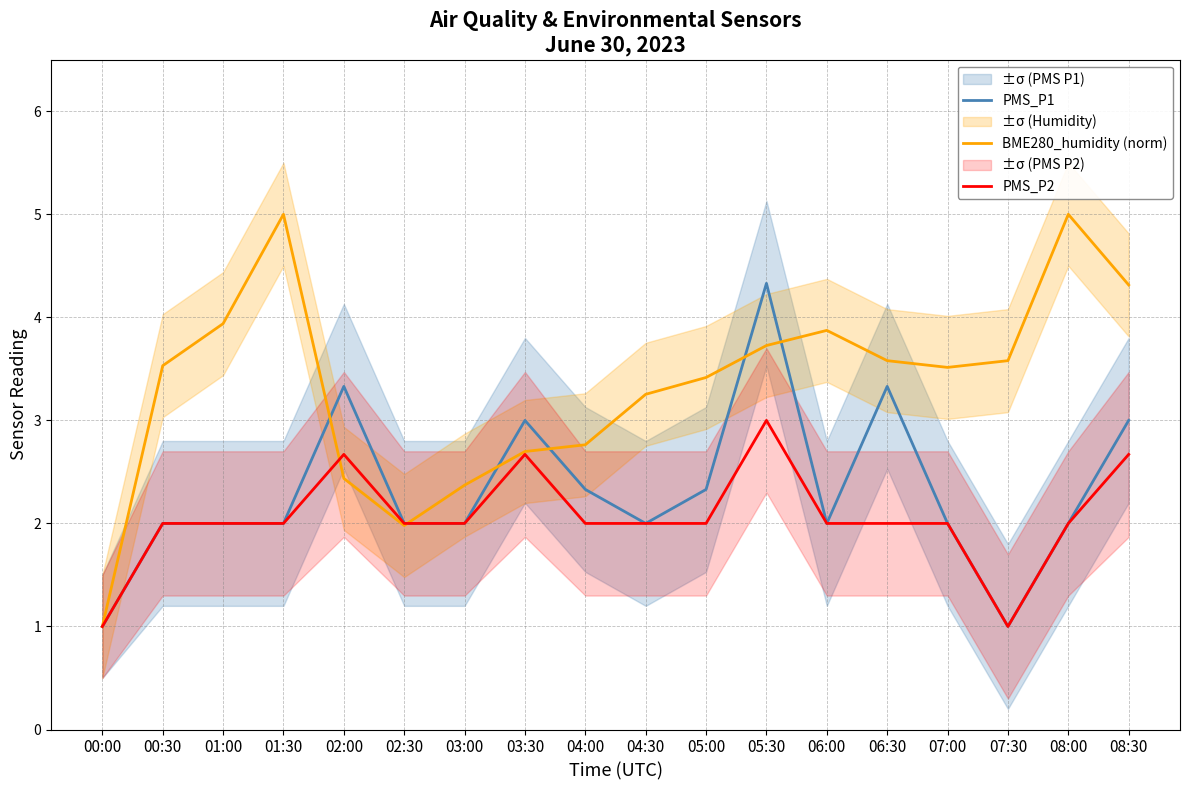

At which category is the sum across all series the highest?

05:30